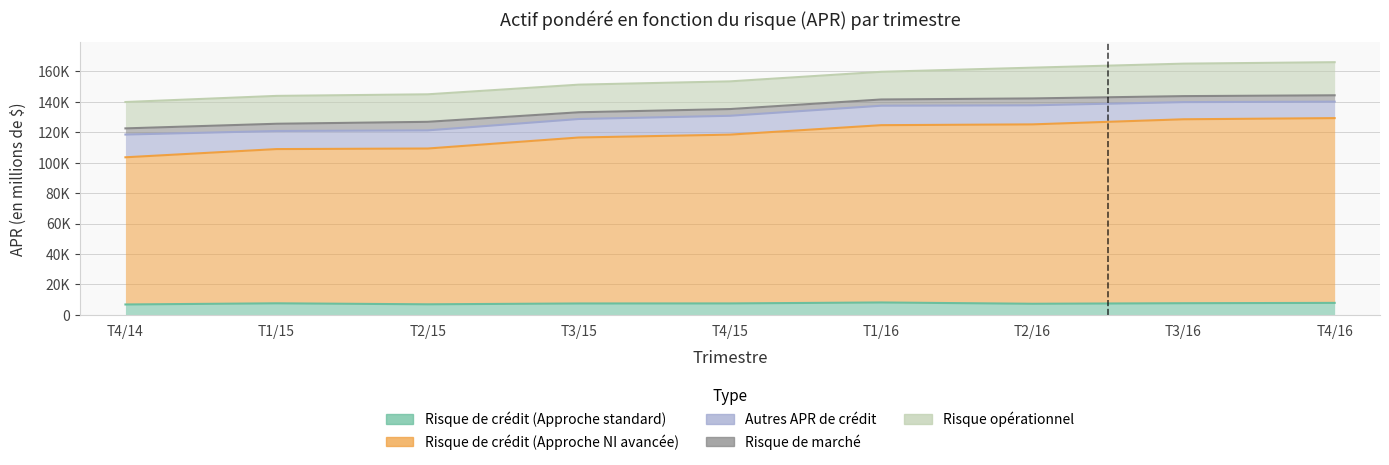

How many interior local valleys does the Risque de crédit (Approche standard) series have?

2